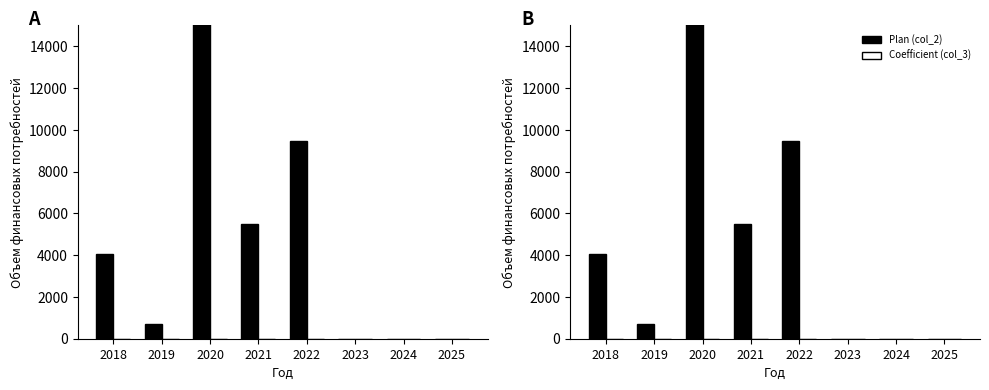

At how many categories does at least one series exceed 36516?

1